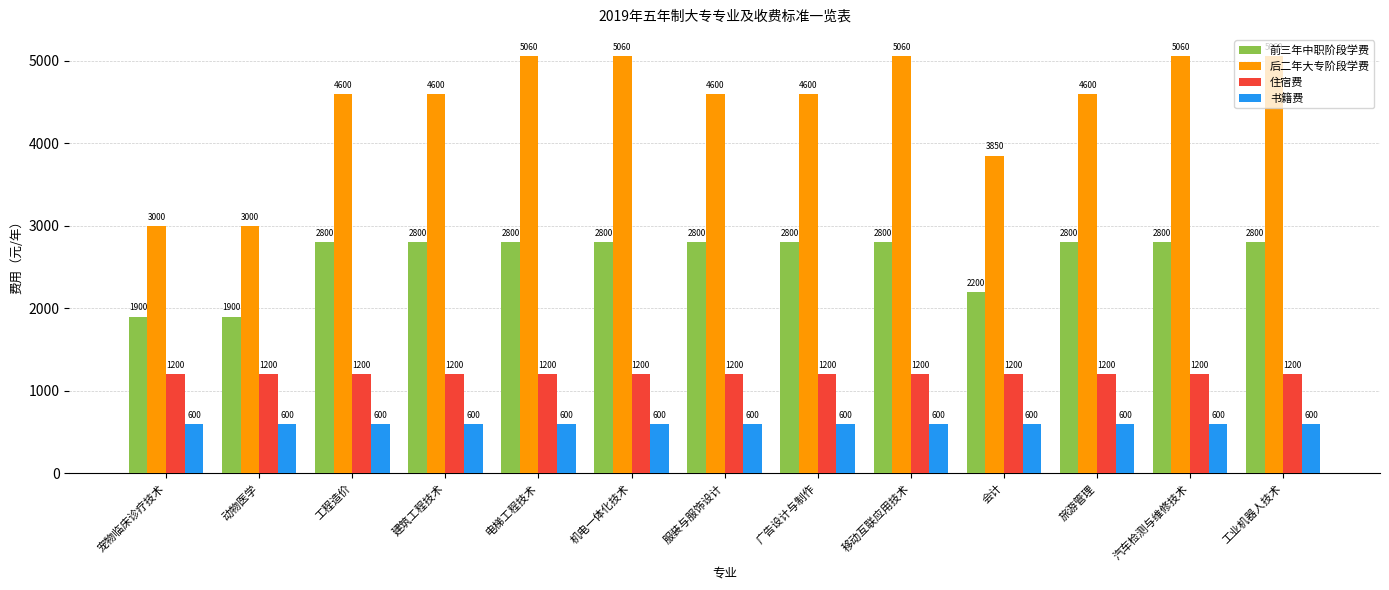

The value of 后二年大专阶段学费 at 服装与服饰设计 is 6223. True or false?

False